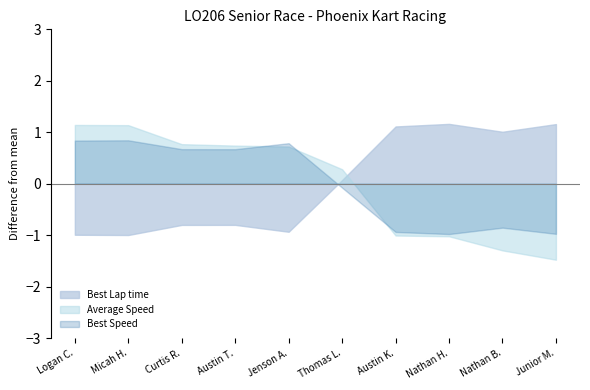

How many lines are shown in the chart?

3